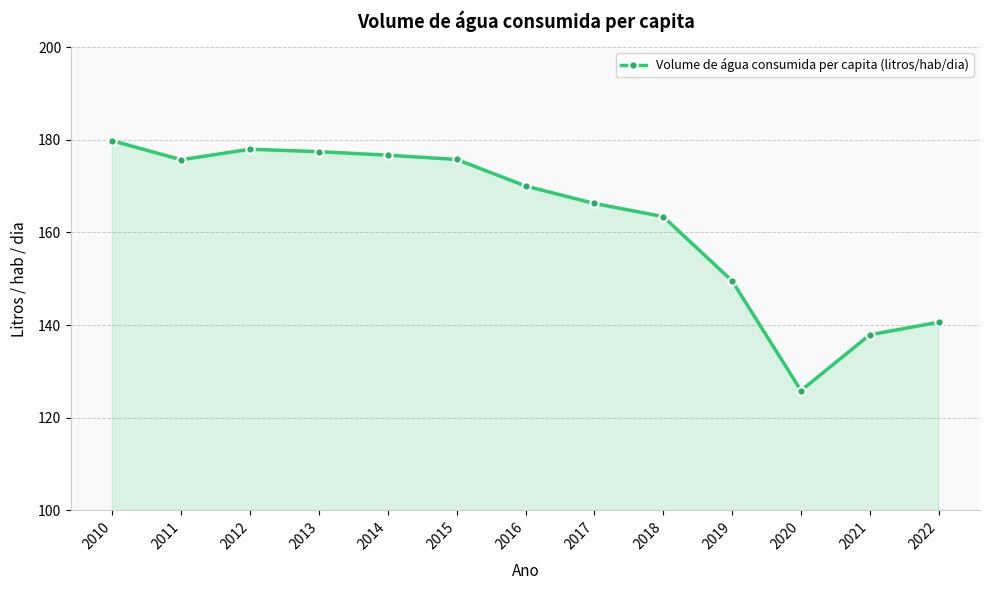

Where is the data nearest to the value 152?

2019